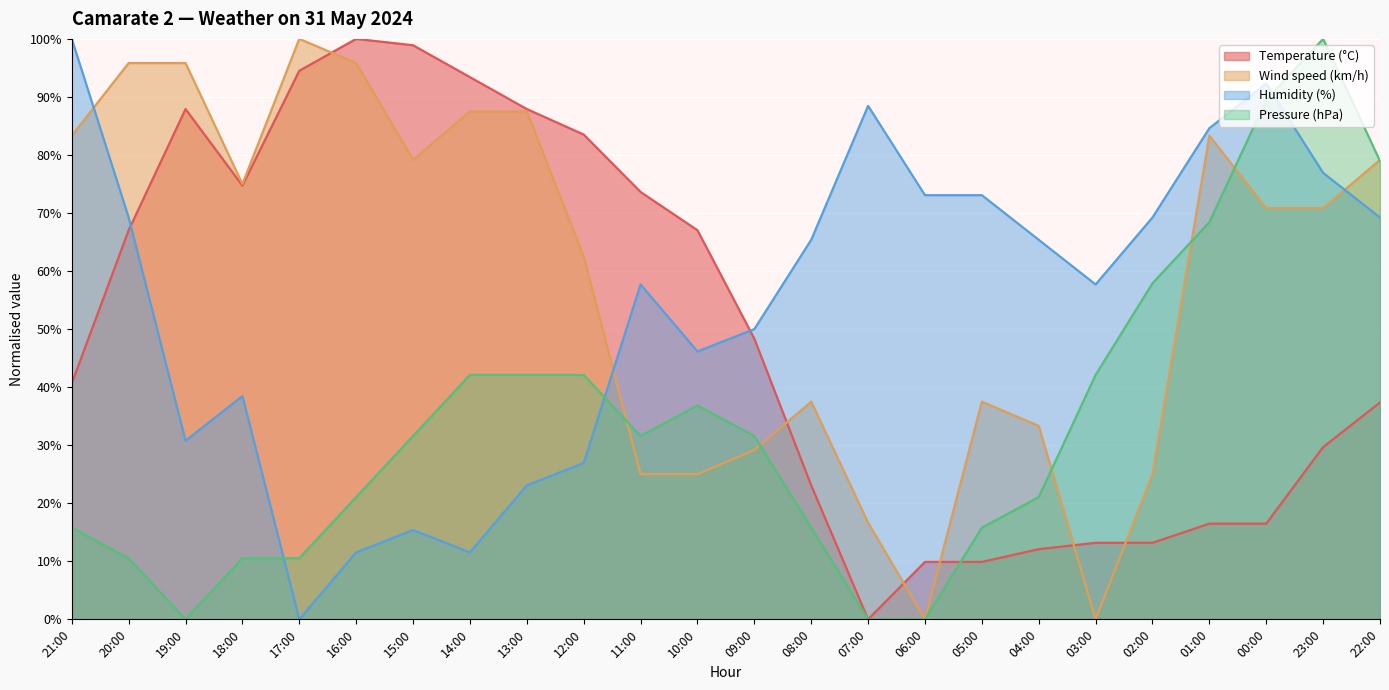

Where is the first local minimum for Pressure (hPa)?

19:00